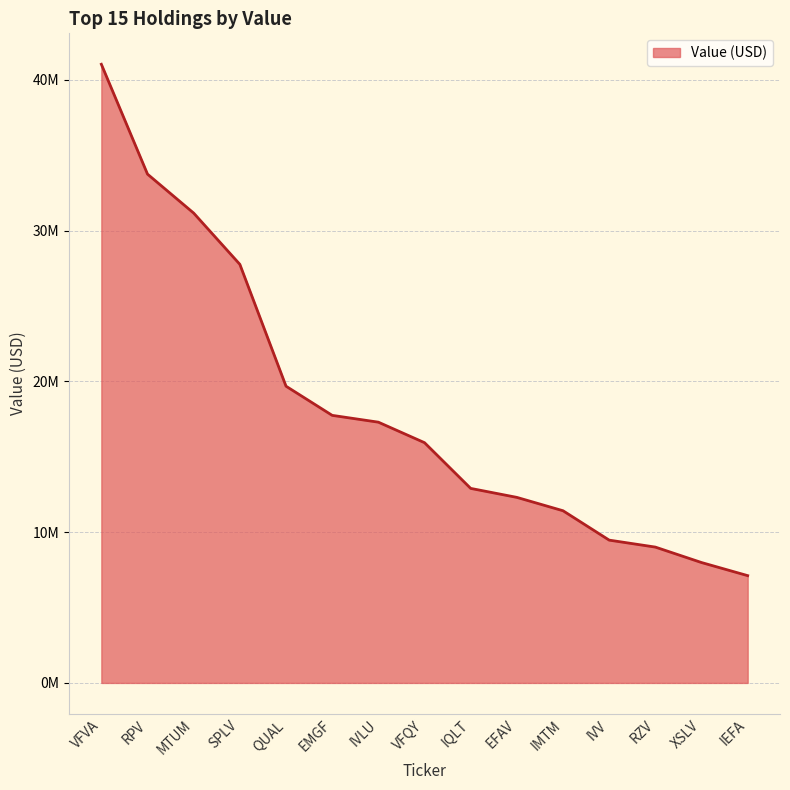

Reading right to left, list all the values displayed in this chart.

7116000	7985000	9009000	9471000	11420000	12306000	12902000	15934000	17294000	17746000	19680000	27761000	31160000	33743000	41030000